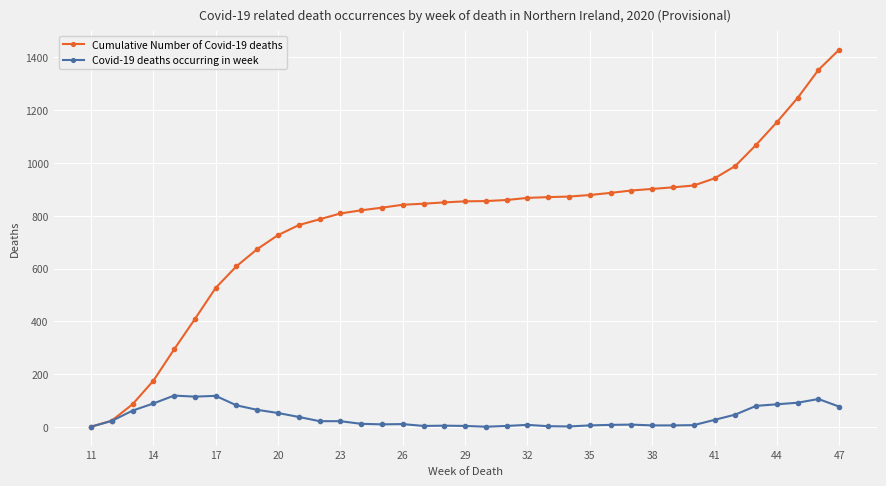

List the series in order of their overall mean, highest first.

Cumulative Number of Covid-19 deaths, Covid-19 deaths occurring in week